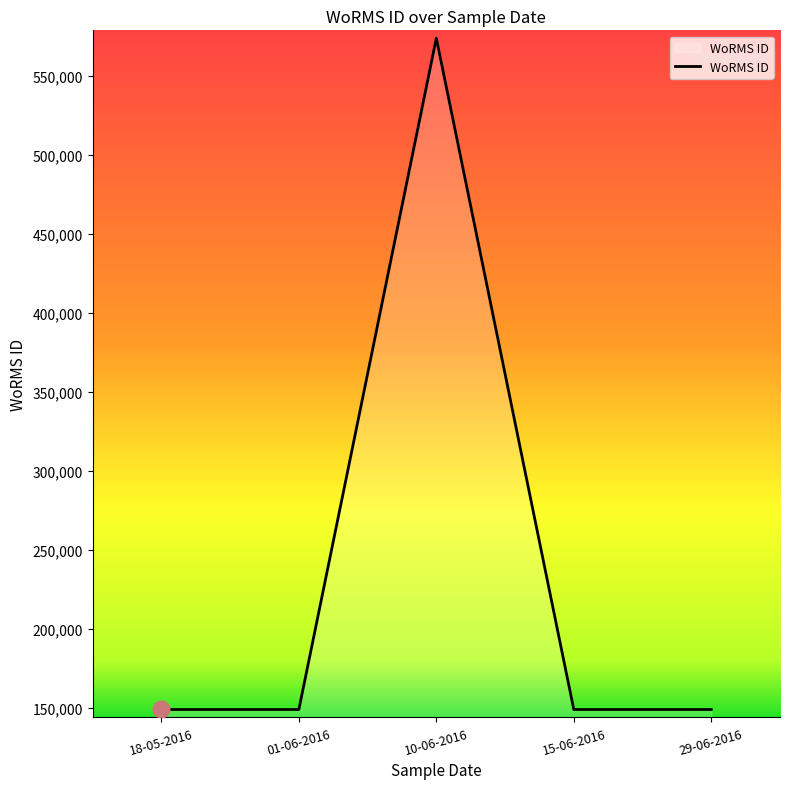

What is the difference between the maximum and minimum values?

424424